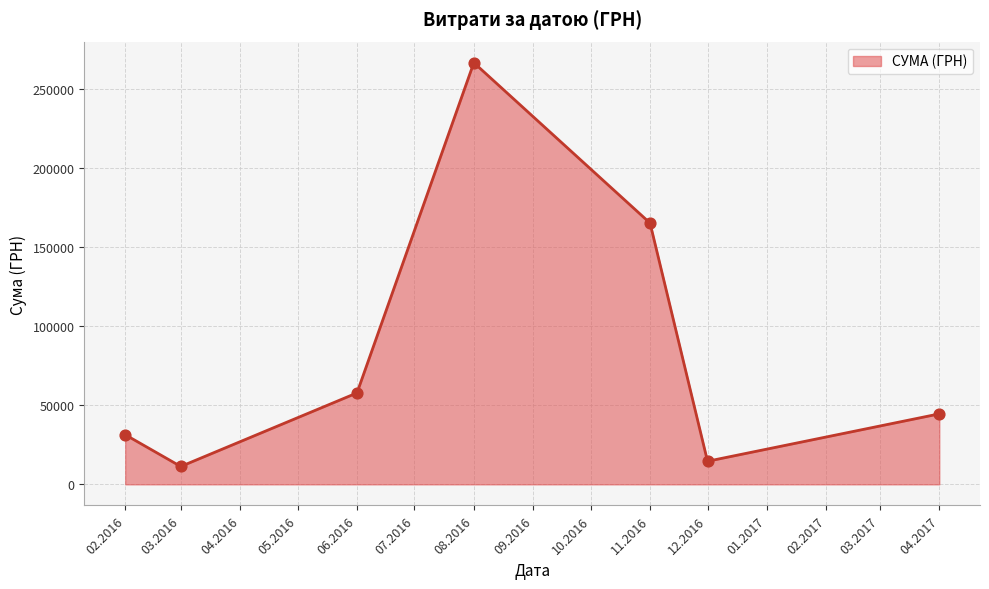

What is the change in value from 03.2016 to 11.2016?

+153776.9